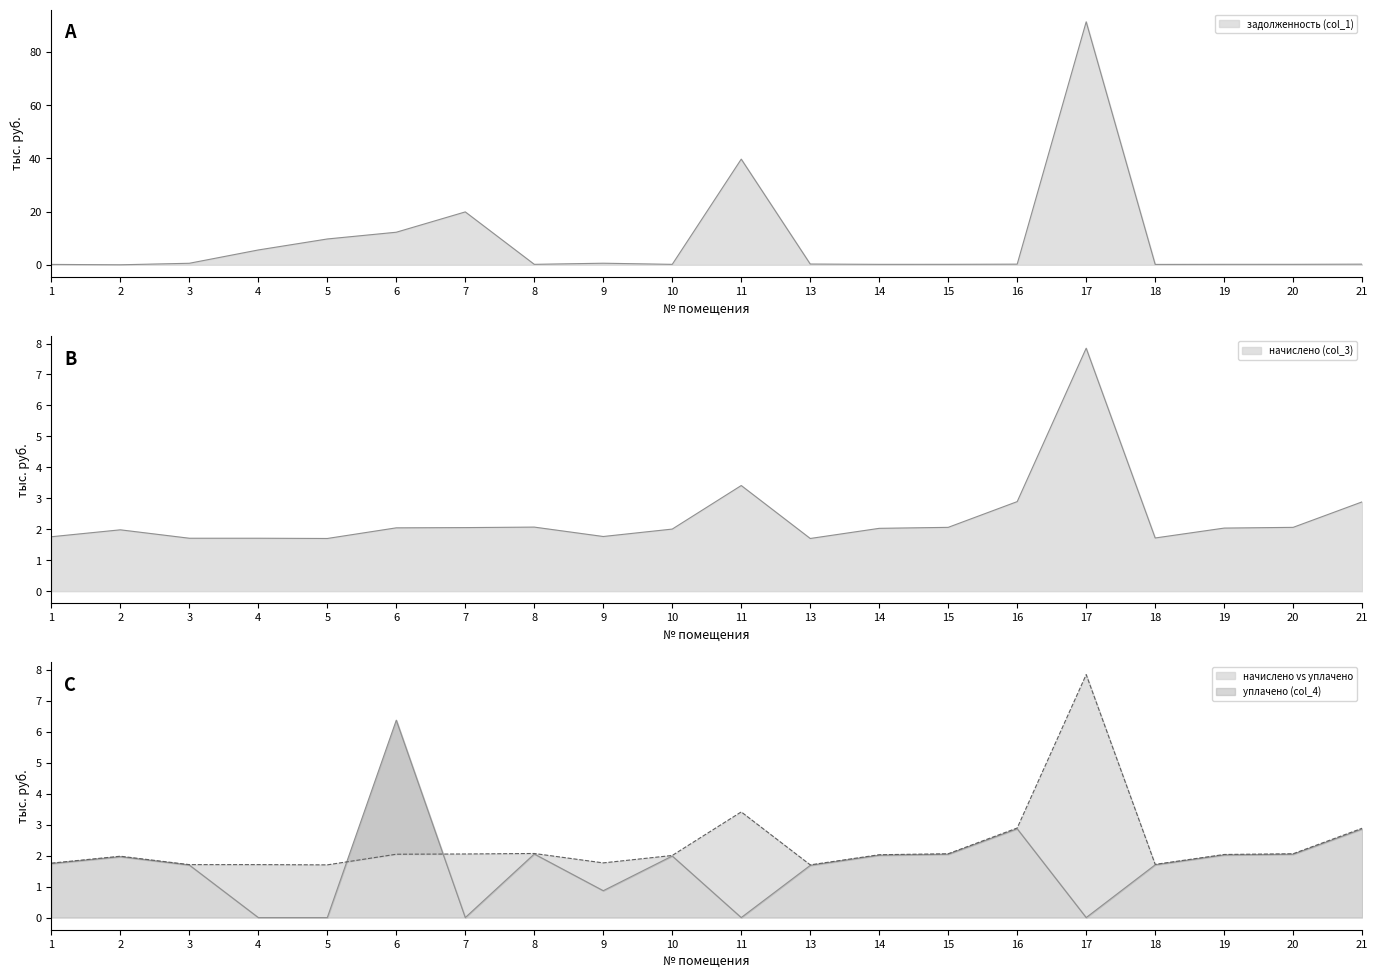

Reading left to right, what are all the values shown in this chart?

задолженность (col_1): 1=0.1	2=0.0	3=0.6	4=5.6	5=9.7	6=12.3	7=19.9	8=0.2	9=0.6	10=0.2	11=39.7	13=0.3	14=0.2	15=0.2	16=0.2	17=91.4	18=0.1	19=0.2	20=0.2	21=0.2
начислено (col_3): 1=1.8	2=2.0	3=1.7	4=1.7	5=1.7	6=2.0	7=2.1	8=2.1	9=1.8	10=2.0	11=3.4	13=1.7	14=2.0	15=2.1	16=2.9	17=7.8	18=1.7	19=2.0	20=2.1	21=2.9
уплачено (col_4): 1=1.7	2=2.0	3=1.7	4=0.0	5=0.0	6=6.4	7=0.0	8=2.1	9=0.9	10=2.0	11=0.0	13=1.7	14=2.0	15=2.0	16=2.9	17=0.0	18=1.7	19=2.0	20=2.0	21=2.9